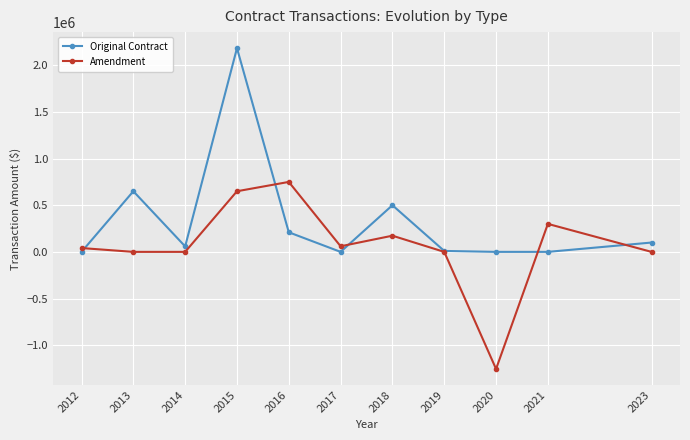

Which series has the largest total across all categories?

Original Contract